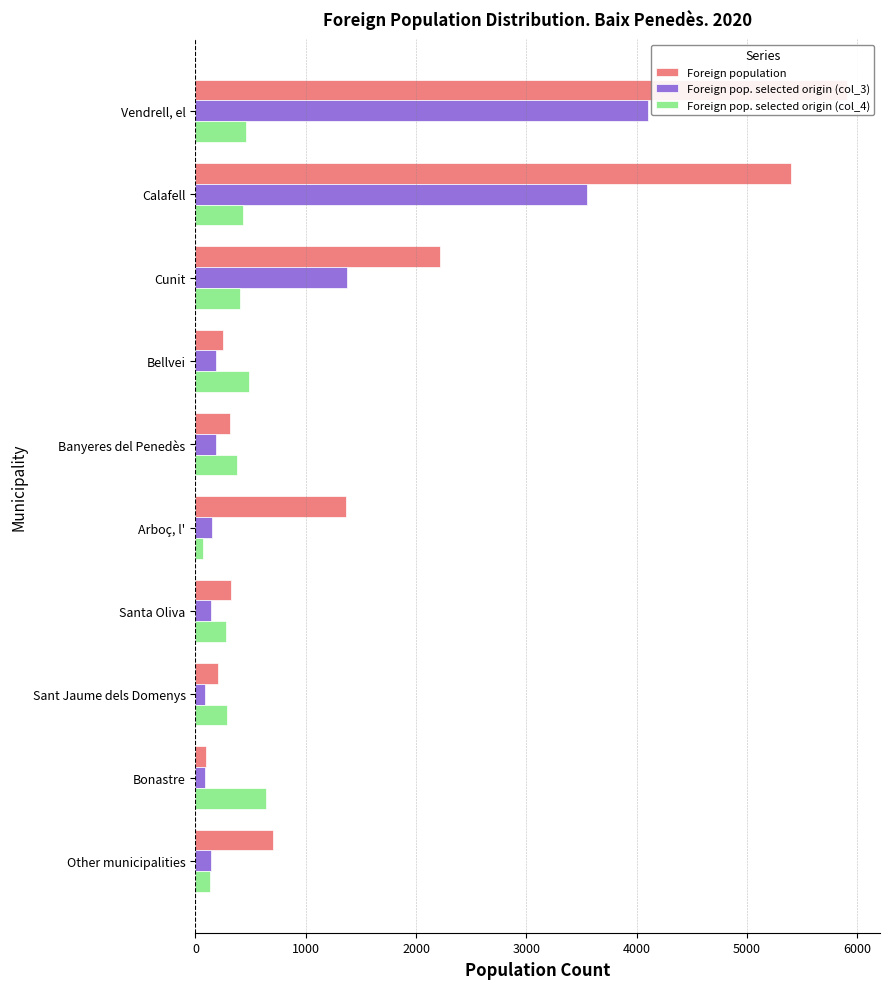

The value of Foreign pop. selected origin (col_4) at Calafell is 258. True or false?

False